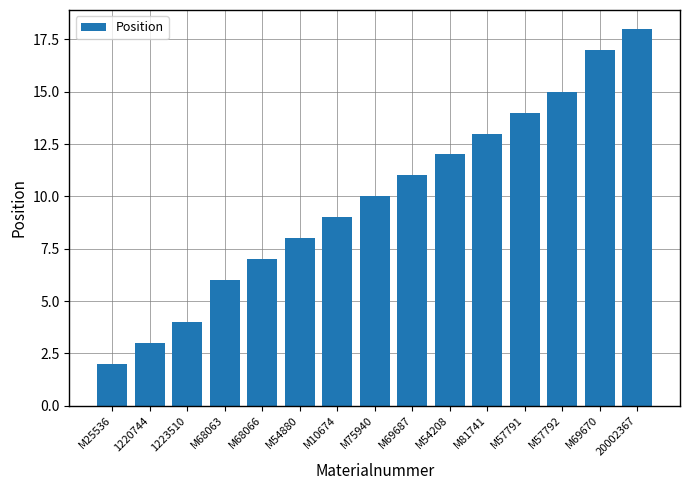

Reading left to right, extract all data points from this chart.

M25536=2	1220744=3	1223510=4	M68063=6	M68066=7	M54880=8	M10674=9	M75940=10	M69687=11	M54208=12	M81741=13	M57791=14	M57792=15	M69670=17	20002367=18